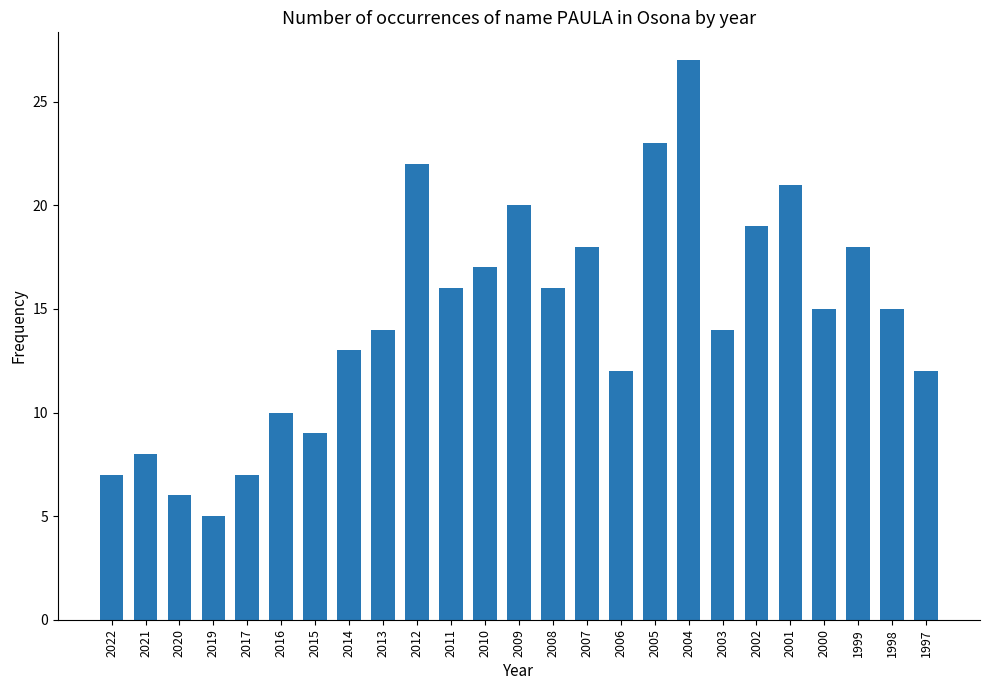

What is the difference between the maximum and minimum values?

22